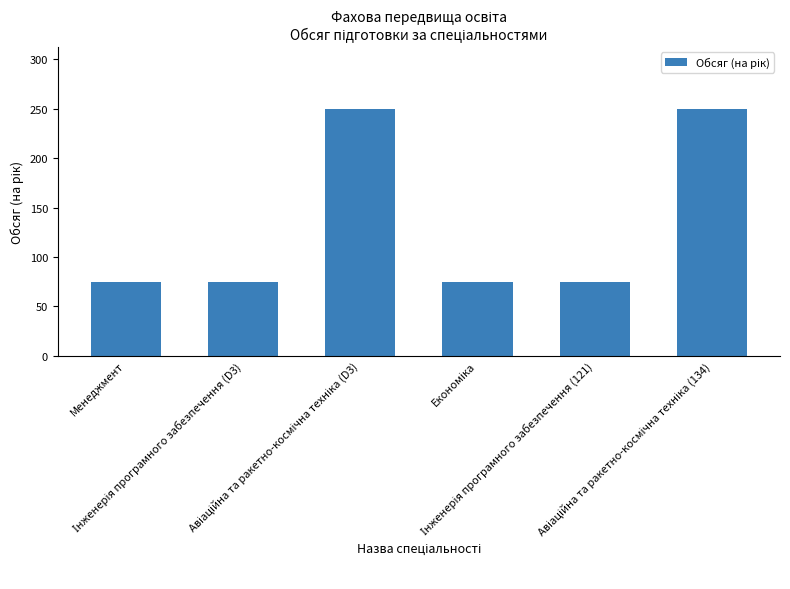

Count the values in the range 75 to 250.

6